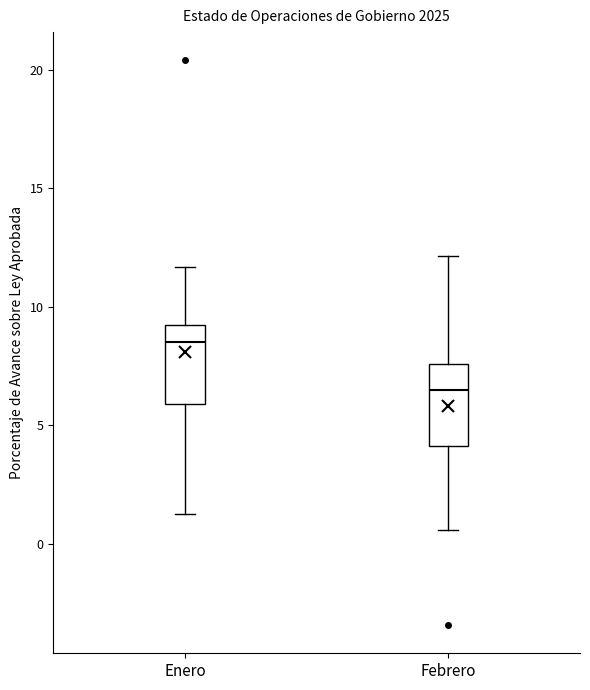

Which box has the lowest median line?

Febrero